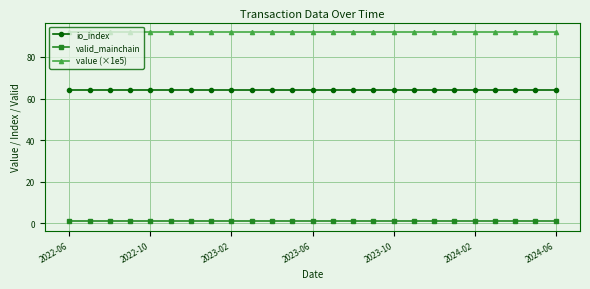

True or false: io_index and value (×1e5) intersect in this chart.

False